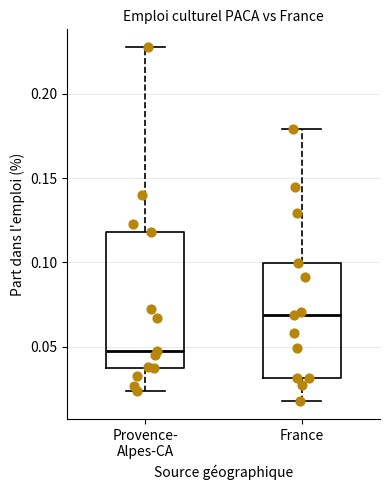

Comparing the boxes themselves (not the whiskers), which one is the tallest?

Provence- Alpes-CA